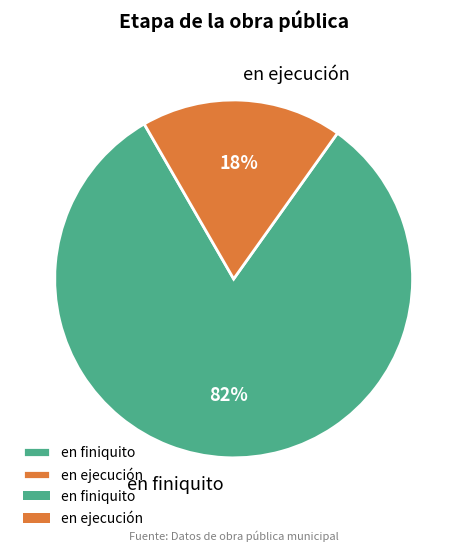

To the nearest percent, what portion does en finiquito represent?

82%